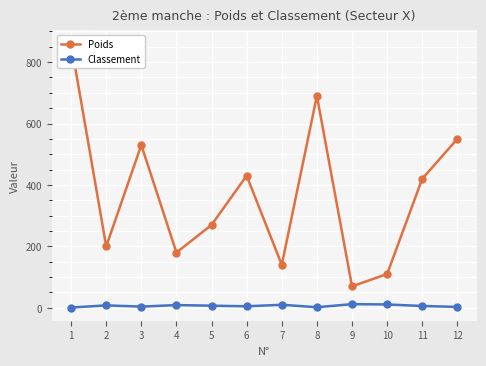

The Classement series shows 8 at 6. True or false?

False